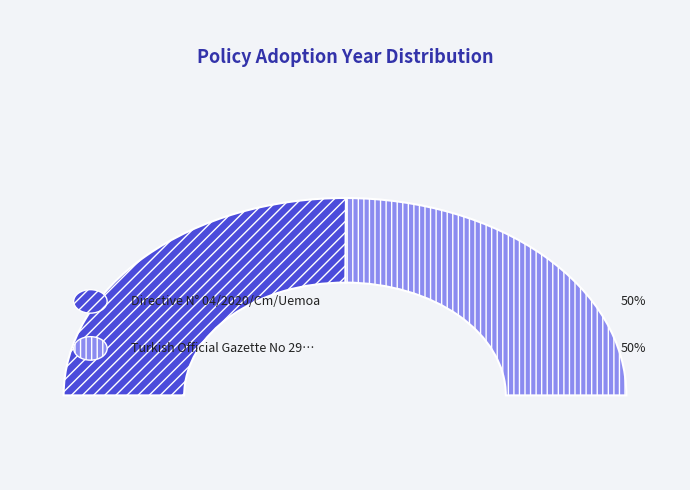

How many slices are in this pie chart?

2